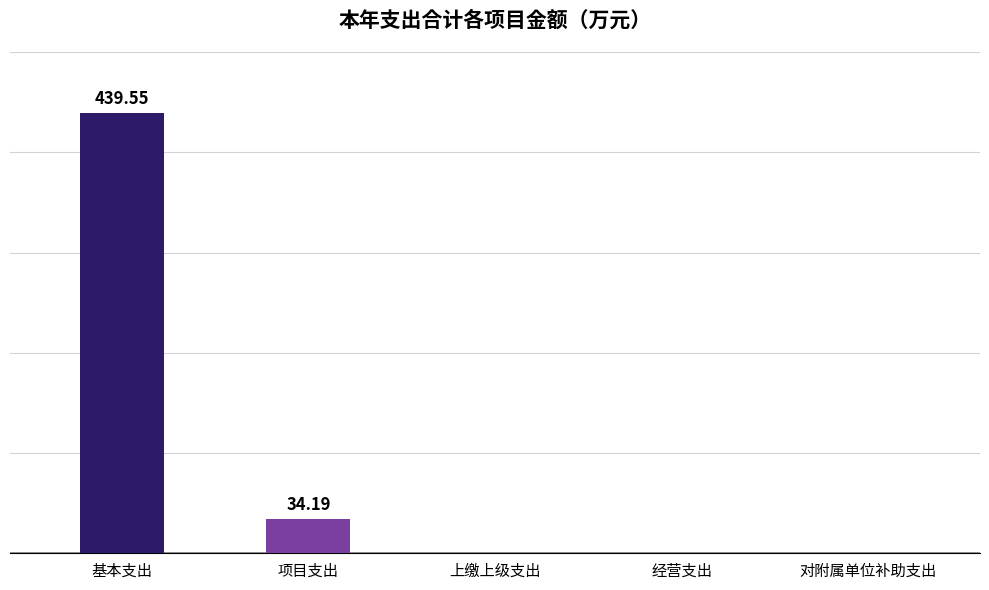

List the labels in order of value, largest first.

基本支出, 项目支出, 上缴上级支出, 经营支出, 对附属单位补助支出